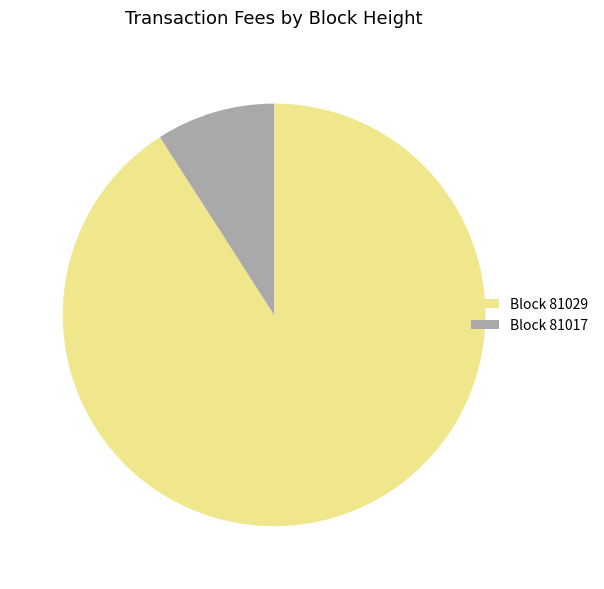

Between Block 81029 and Block 81017, which is larger?

Block 81029